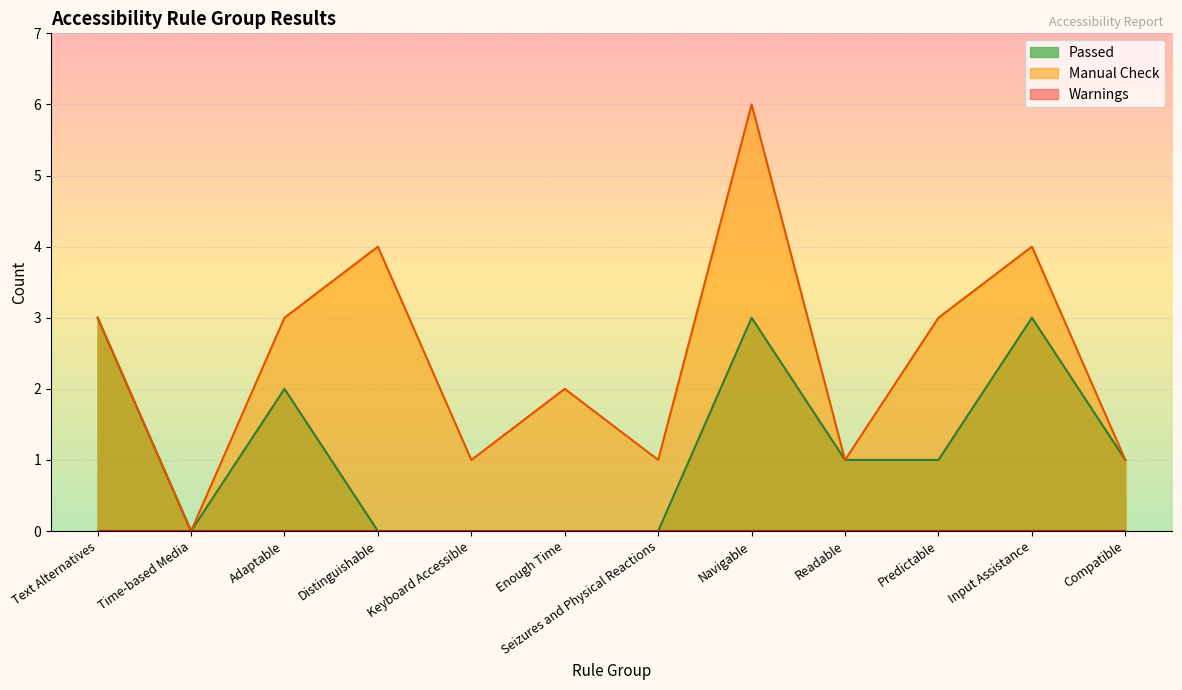

Which label corresponds to the largest value in the chart?

Navigable